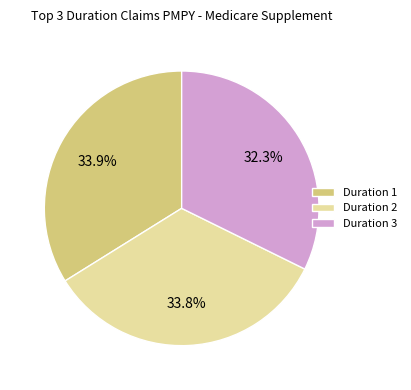

How many slices are in this pie chart?

3